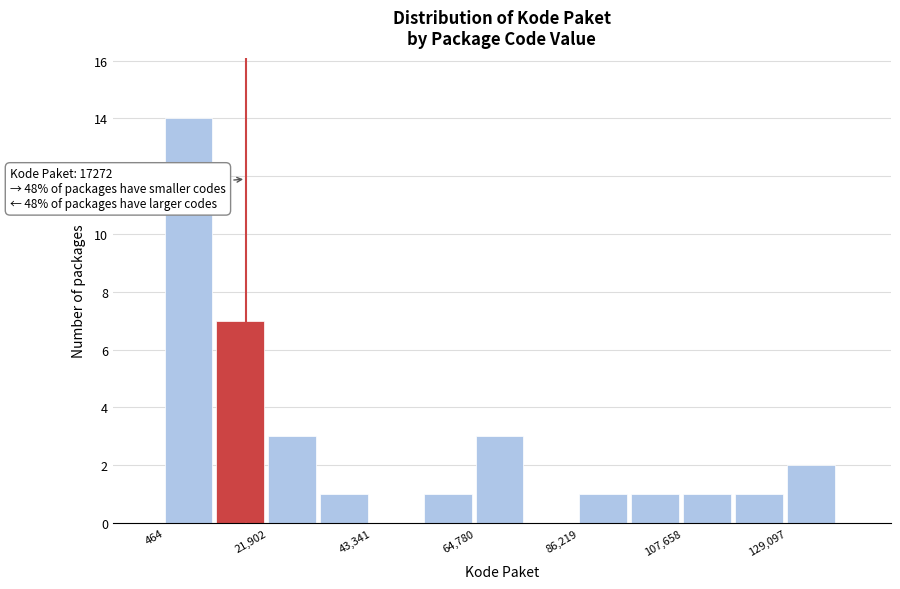

Around what value on the x-axis is the tallest bar? Give the approximate position of its centre, as read against the axis.

5000